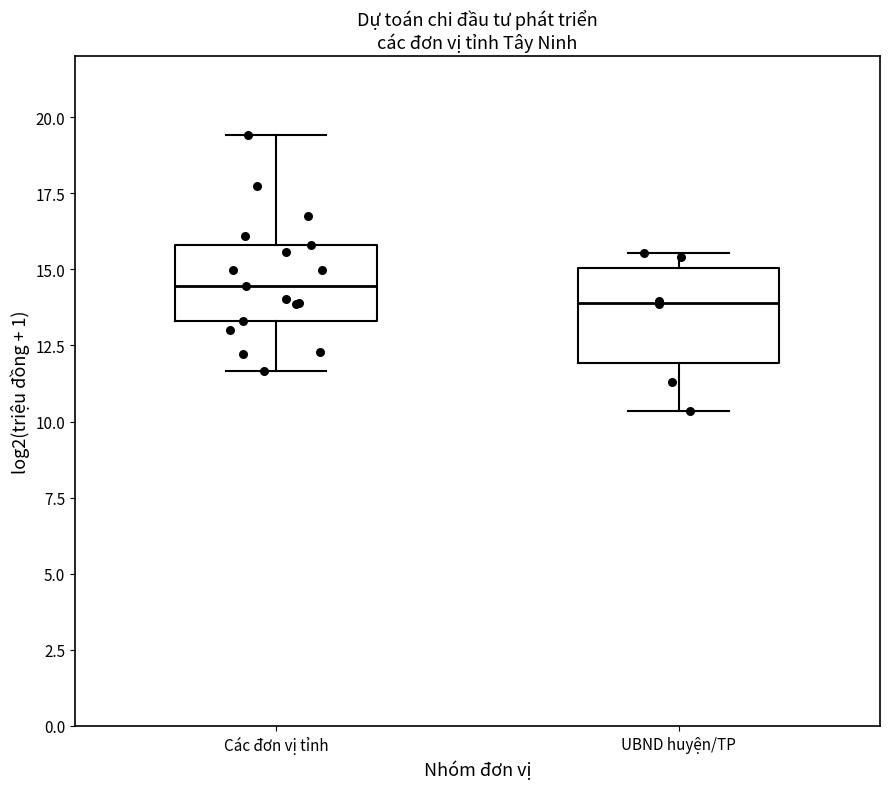

Comparing the boxes themselves (not the whiskers), which one is the tallest?

UBND huyện/TP